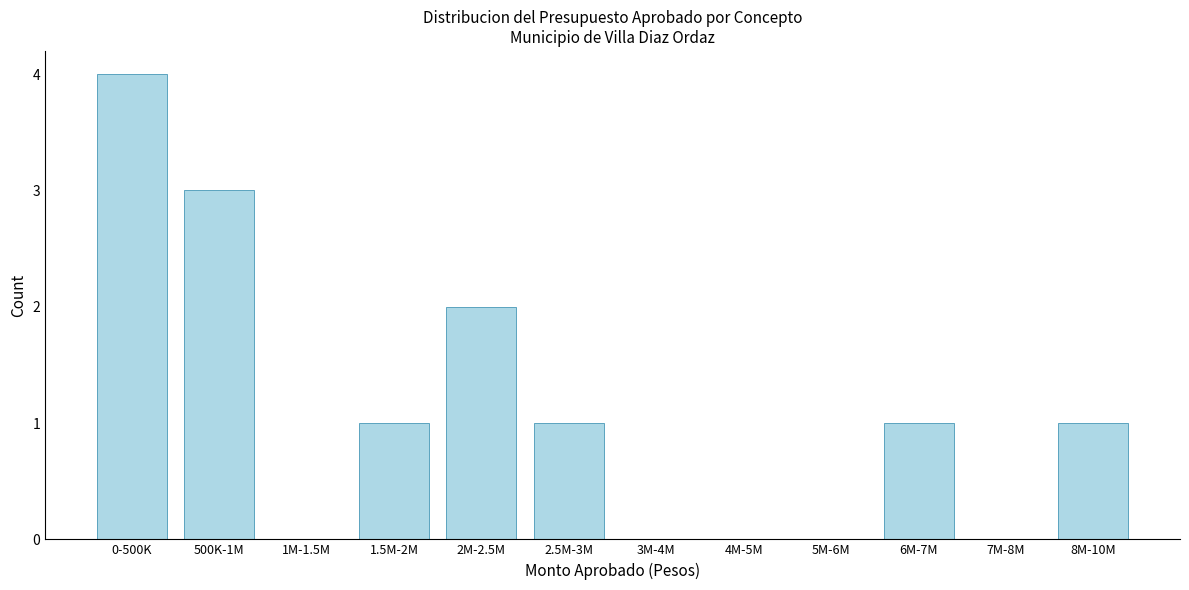

Reading left to right, extract all data points from this chart.

0-500K=4	500K-1M=3	1M-1.5M=0	1.5M-2M=1	2M-2.5M=2	2.5M-3M=1	3M-4M=0	4M-5M=0	5M-6M=0	6M-7M=1	7M-8M=0	8M-10M=1